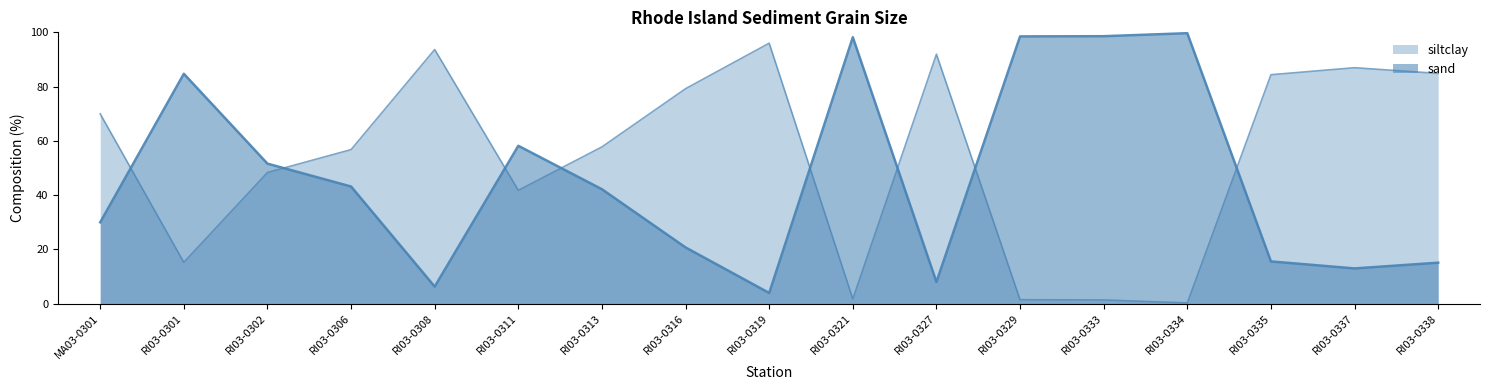

At which label is siltclay closest to 51?

RI03-0302